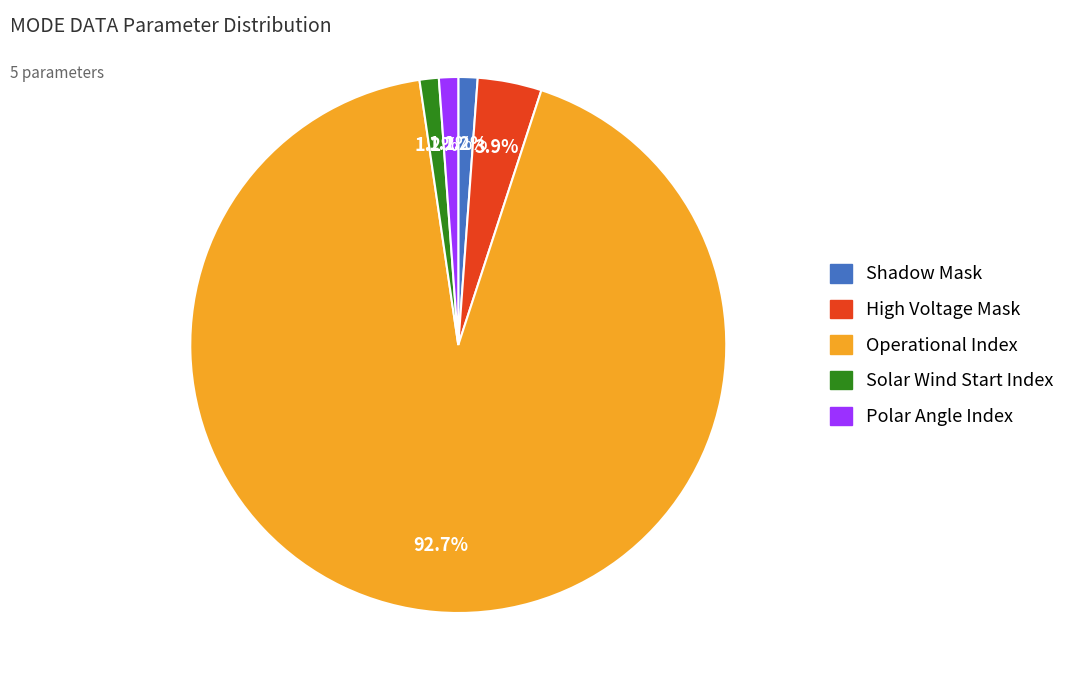

Is there any slice that represents more than half of the pie?

Yes